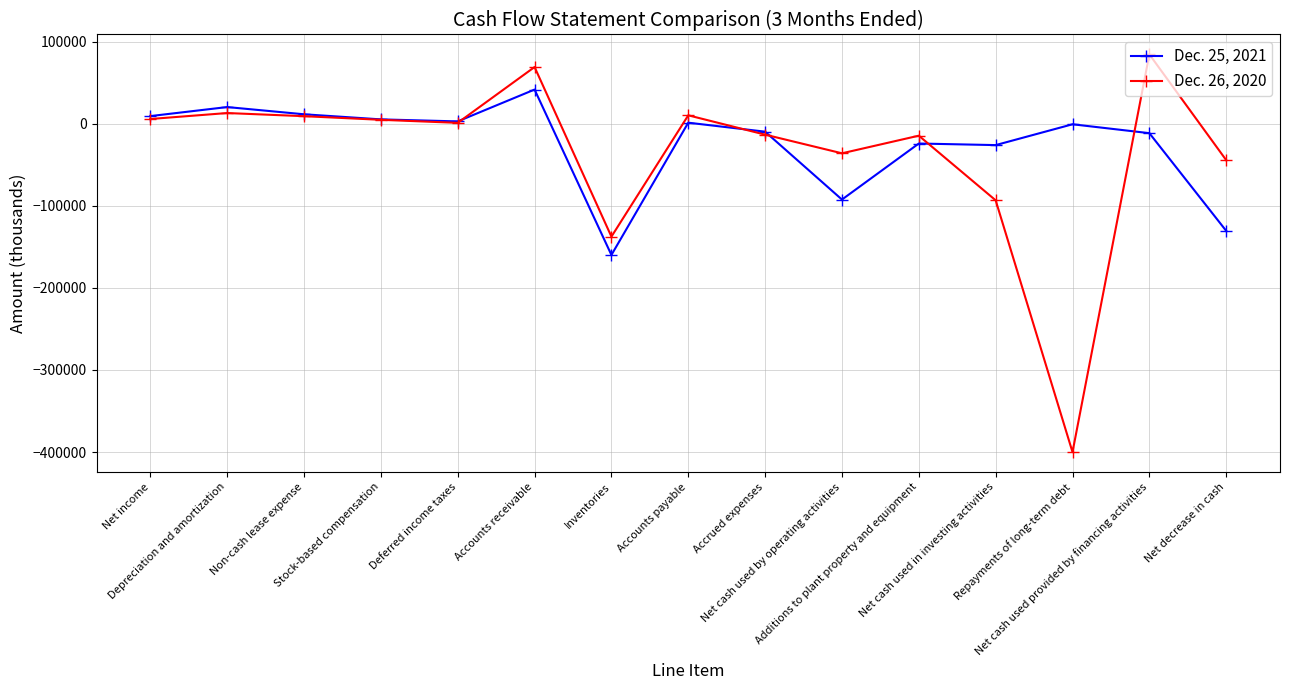

How many distinct data groups are displayed?

2